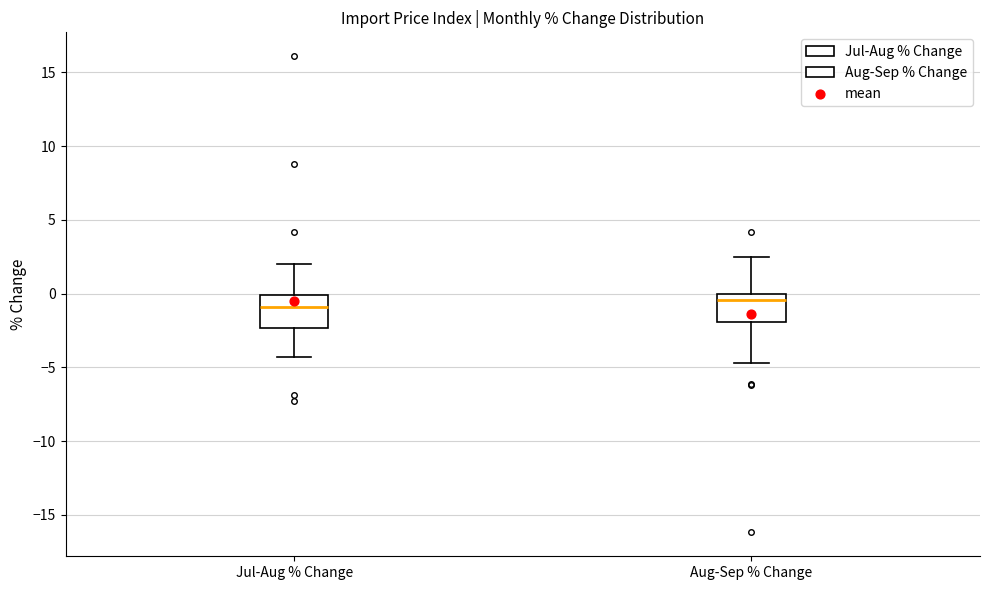

Where does the median line of the box for Aug-Sep % Change sit on the y-axis? The values are not printed on the chart, so give them approximately, as read against the axis.

-0.5